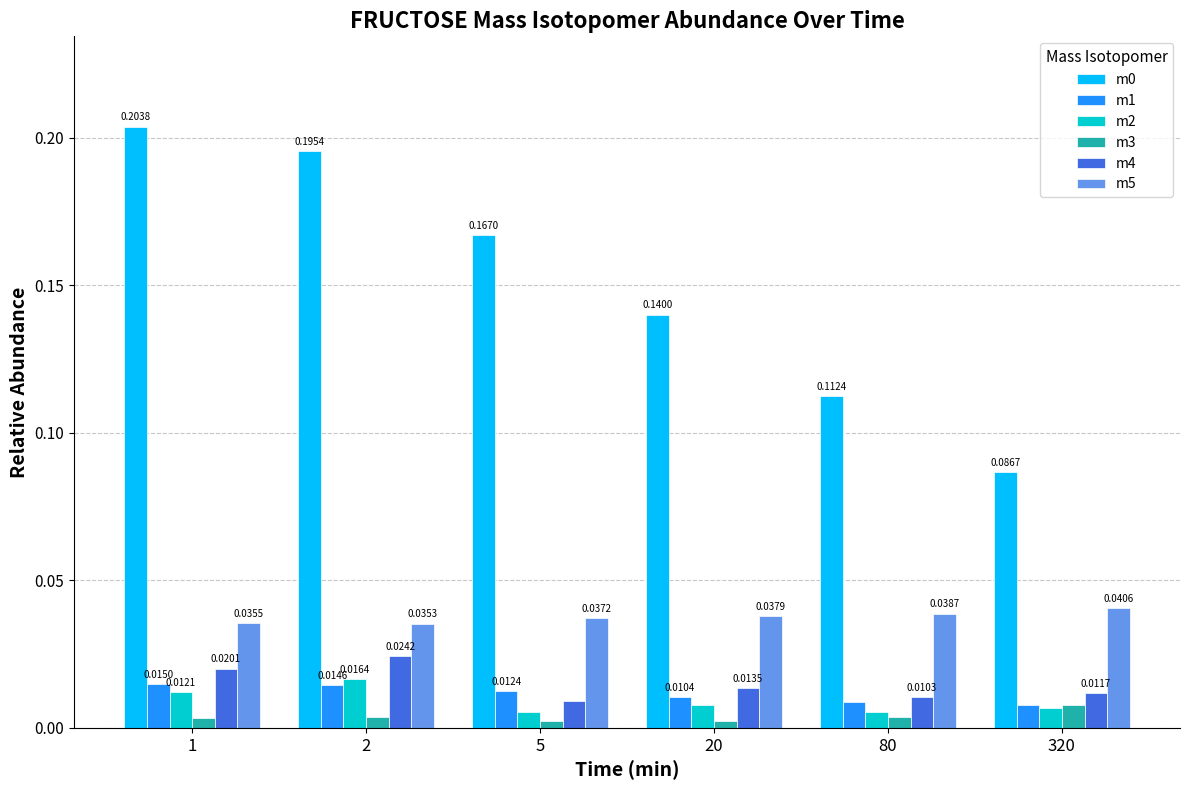

What is the total value across all series at 2?

0.3